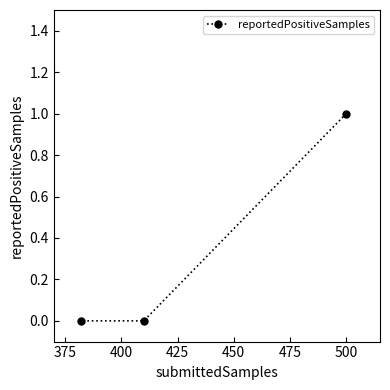

Is it true that the value at 400 is 0?

True